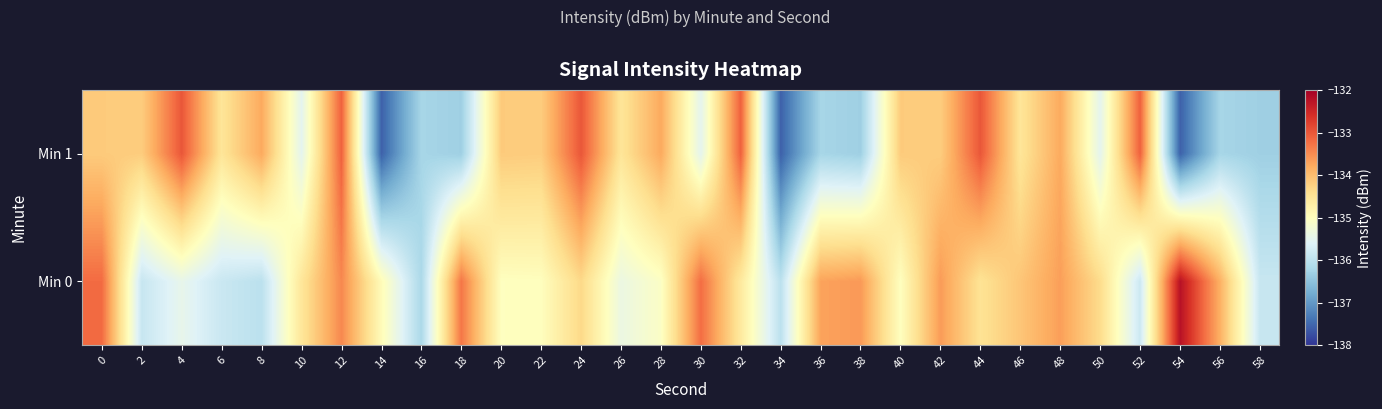

List the series in order of their peak value, highest first.

Min 0, Min 1